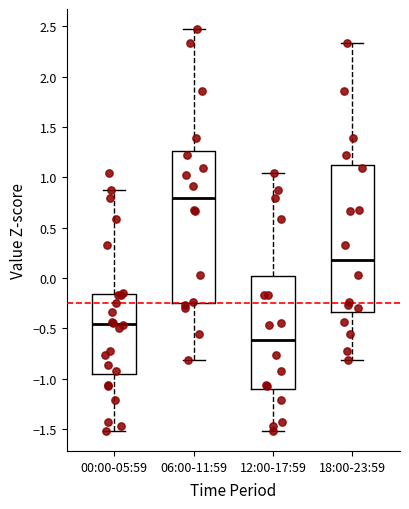

Which box's median line is the lowest?

12:00-17:59